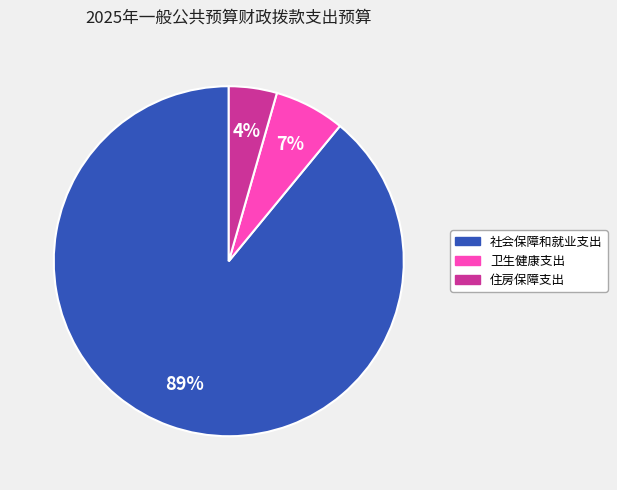

To the nearest percent, what portion does 卫生健康支出 represent?

7%